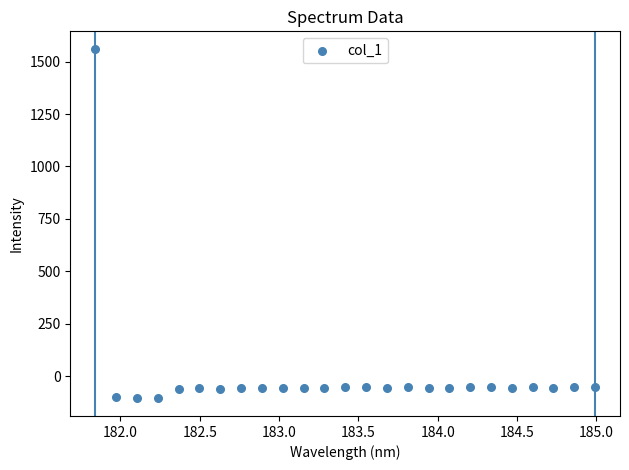

What is the range of Y values (max minus min)?

1667.4